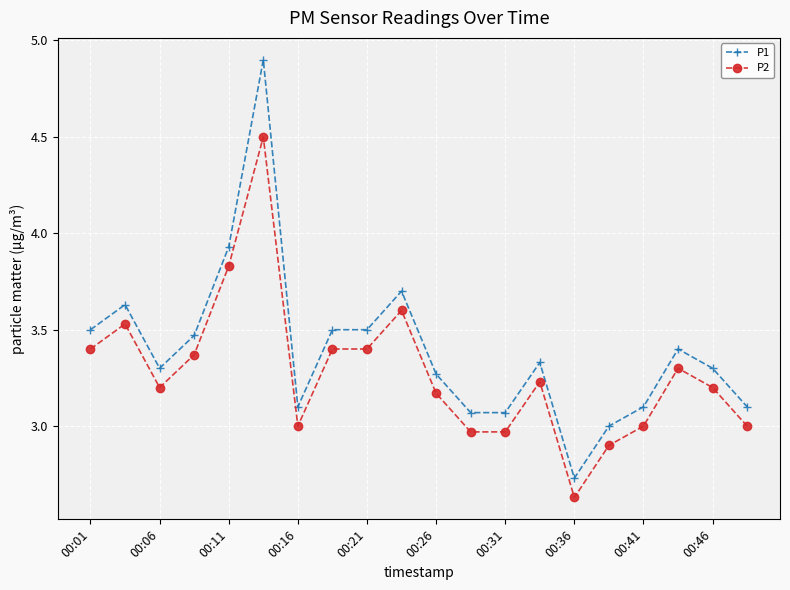

Which series has the largest range (max minus min)?

P1